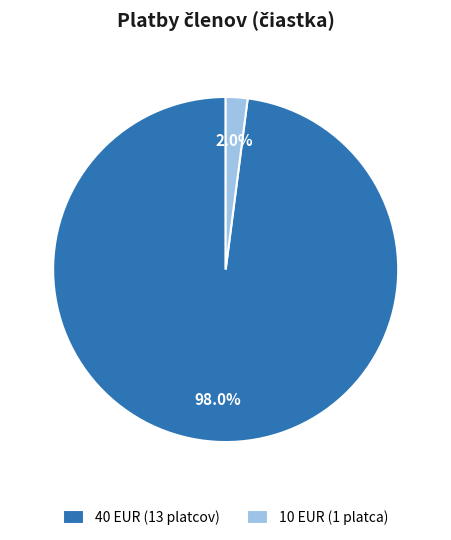

What portion of the pie excludes 40 EUR (13 platcov)?

2.0%